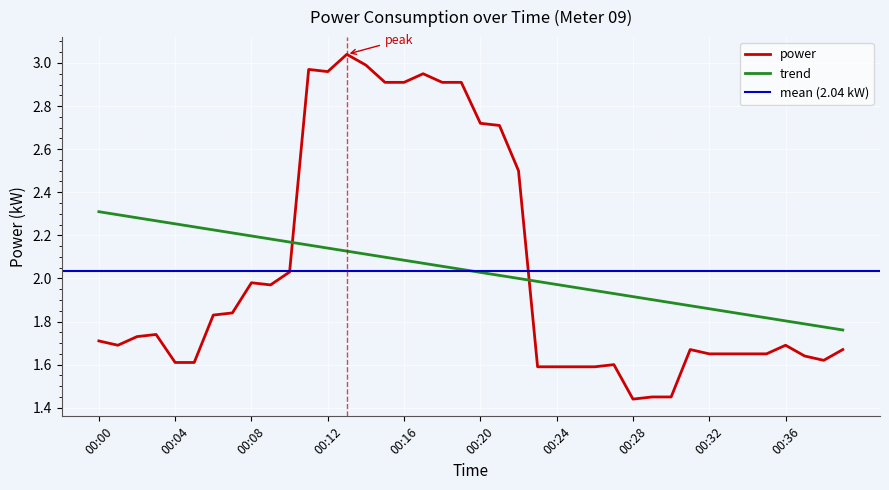

Between 00:07 and 00:02, which is larger?

00:07